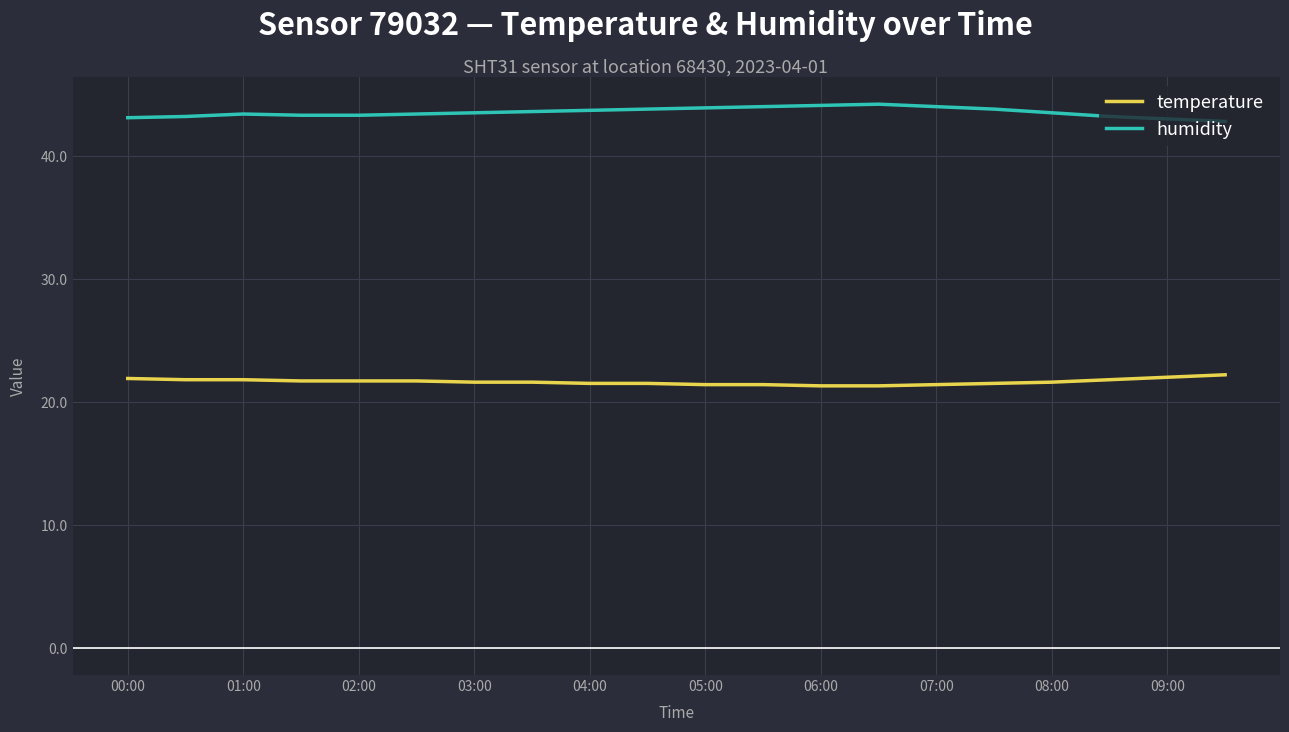

Which series has the largest total across all categories?

humidity